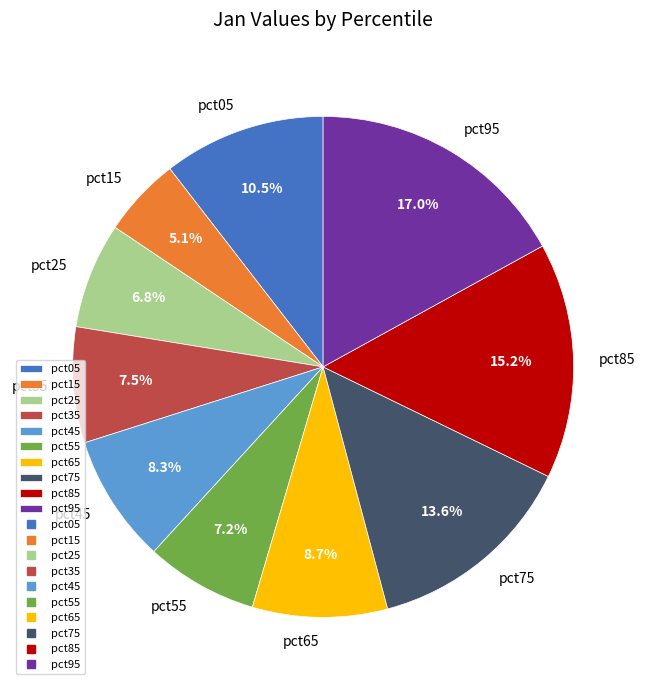

To the nearest percent, what is the difference between the pct45 and pct75 slice percentages?

5%